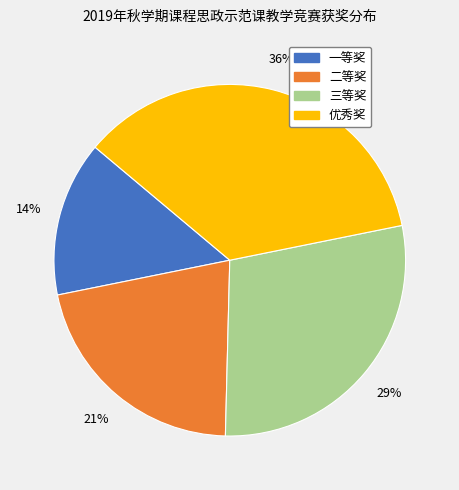

Approximately how many times larger is the value at 优秀奖 compared to 二等奖?

1.7